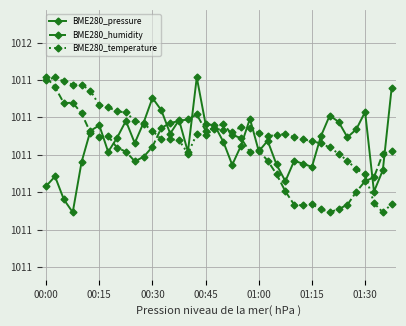

What is the minimum value shown in the chart?

101104.6